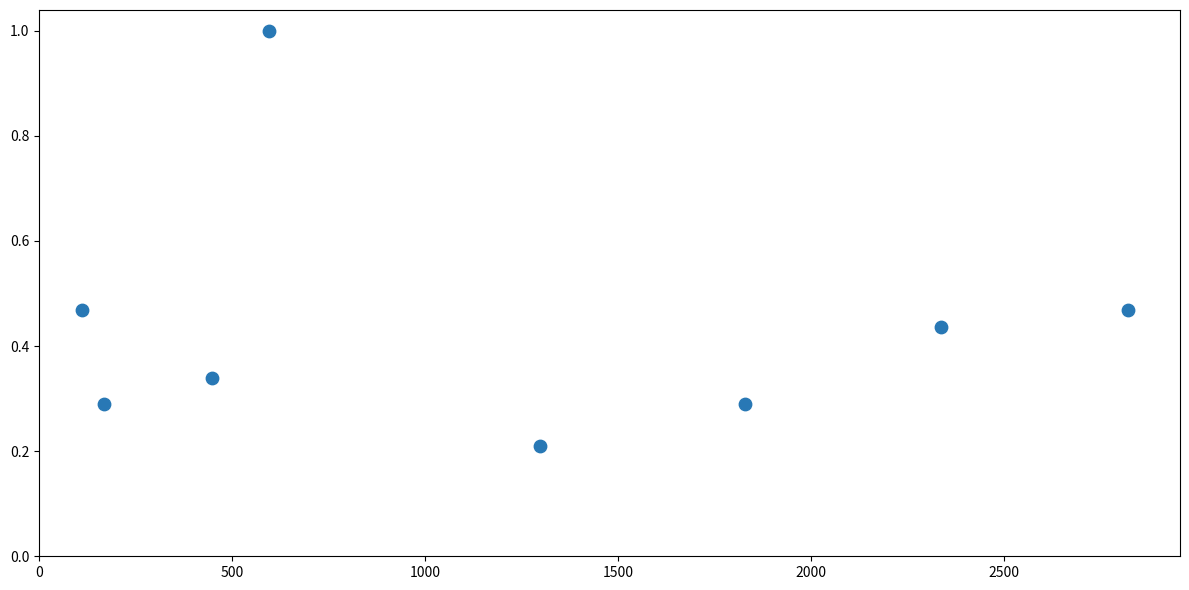

What is the range of Y values (max minus min)?

0.8